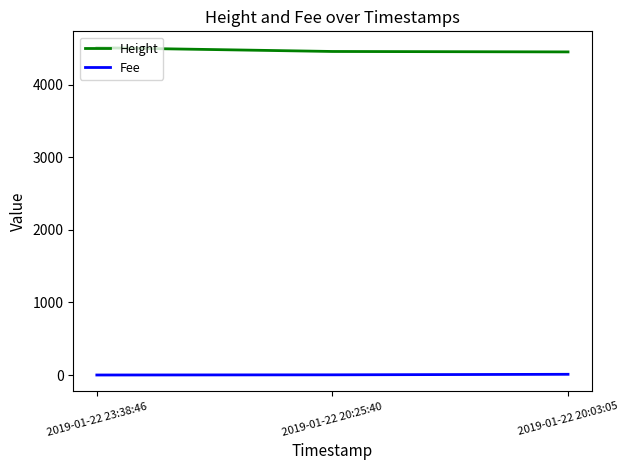

At how many categories does at least one series exceed 3580?

3